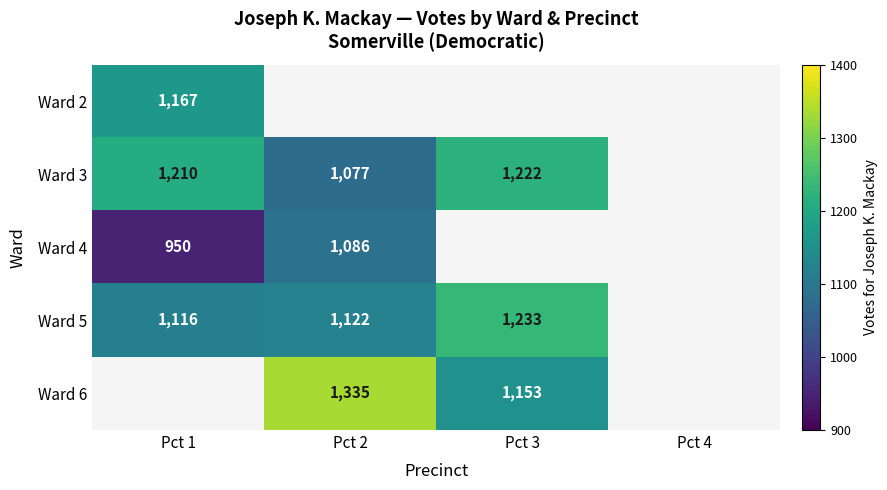

True or false: Ward 6 has a value of 1335 at Pct 2.

True